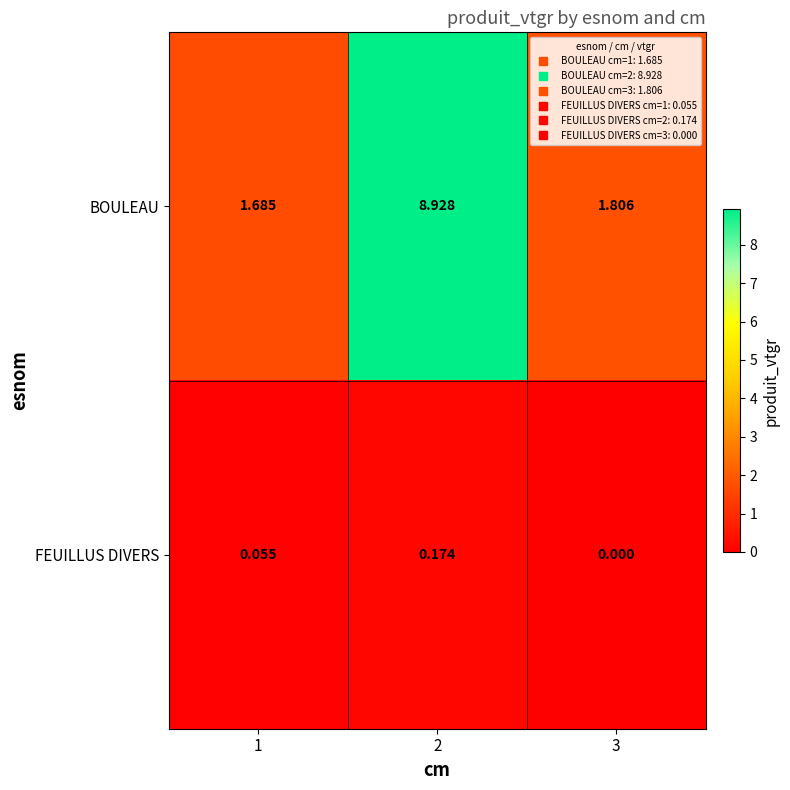

Which series changed the most between 1 and 3?

BOULEAU